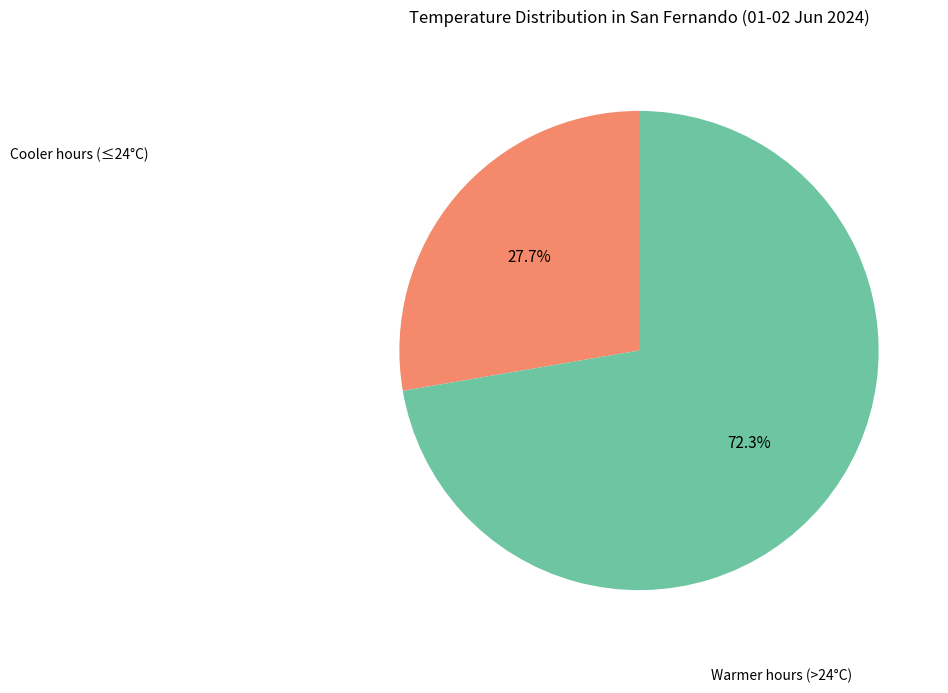

Is there any slice that represents more than half of the pie?

Yes